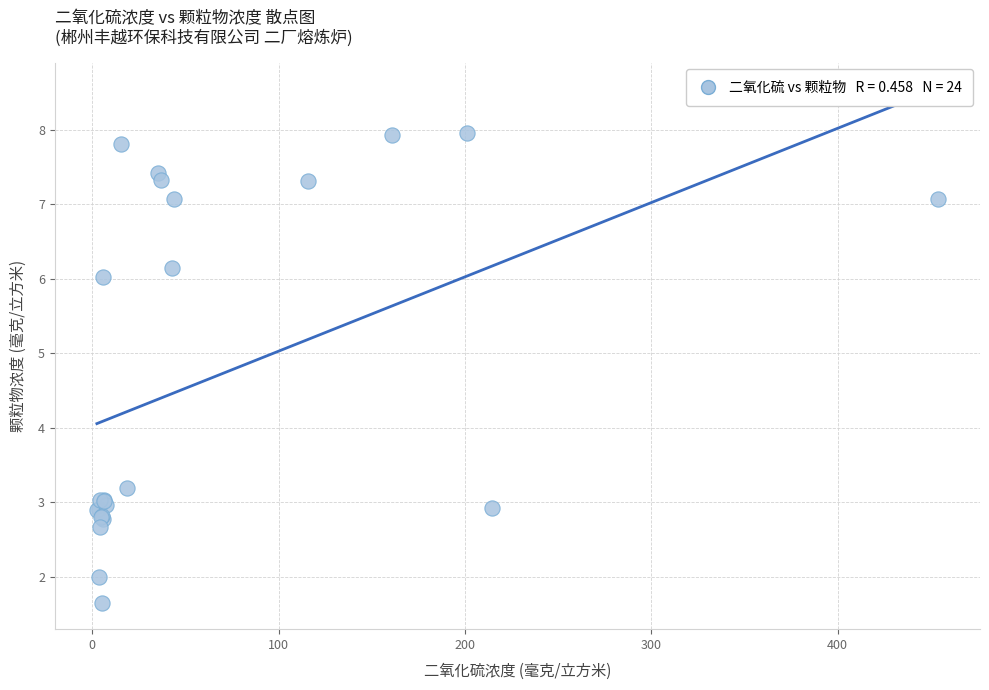

What Y value in the scatter plot is closest to 4?

3.2